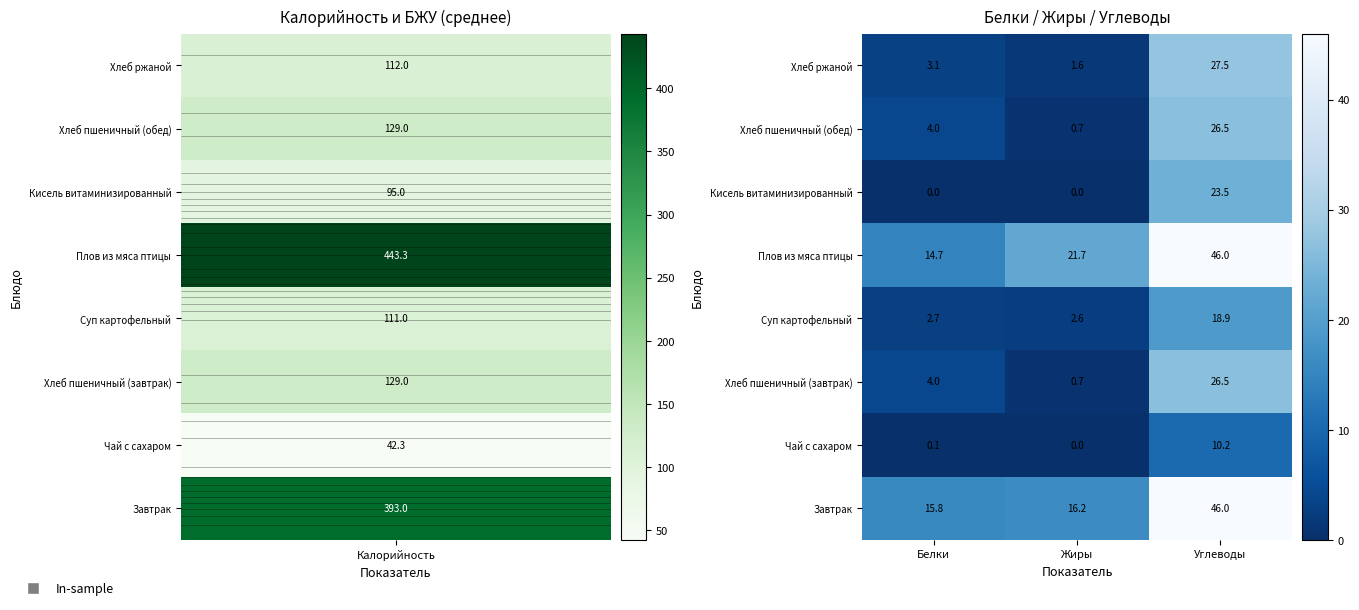

Reading left to right, extract all data points from this chart.

Хлеб ржаной: Белки=3.1	Жиры=1.6	Углеводы=27.5
Хлеб пшеничный (обед): Белки=4.0	Жиры=0.7	Углеводы=26.5
Кисель витаминизированный: Белки=0.0	Жиры=0.0	Углеводы=23.5
Плов из мяса птицы: Белки=14.7	Жиры=21.7	Углеводы=46.0
Суп картофельный: Белки=2.7	Жиры=2.6	Углеводы=18.9
Хлеб пшеничный (завтрак): Белки=4.0	Жиры=0.7	Углеводы=26.5
Чай с сахаром: Белки=0.1	Жиры=0.0	Углеводы=10.2
Завтрак: Белки=15.8	Жиры=16.2	Углеводы=46.0